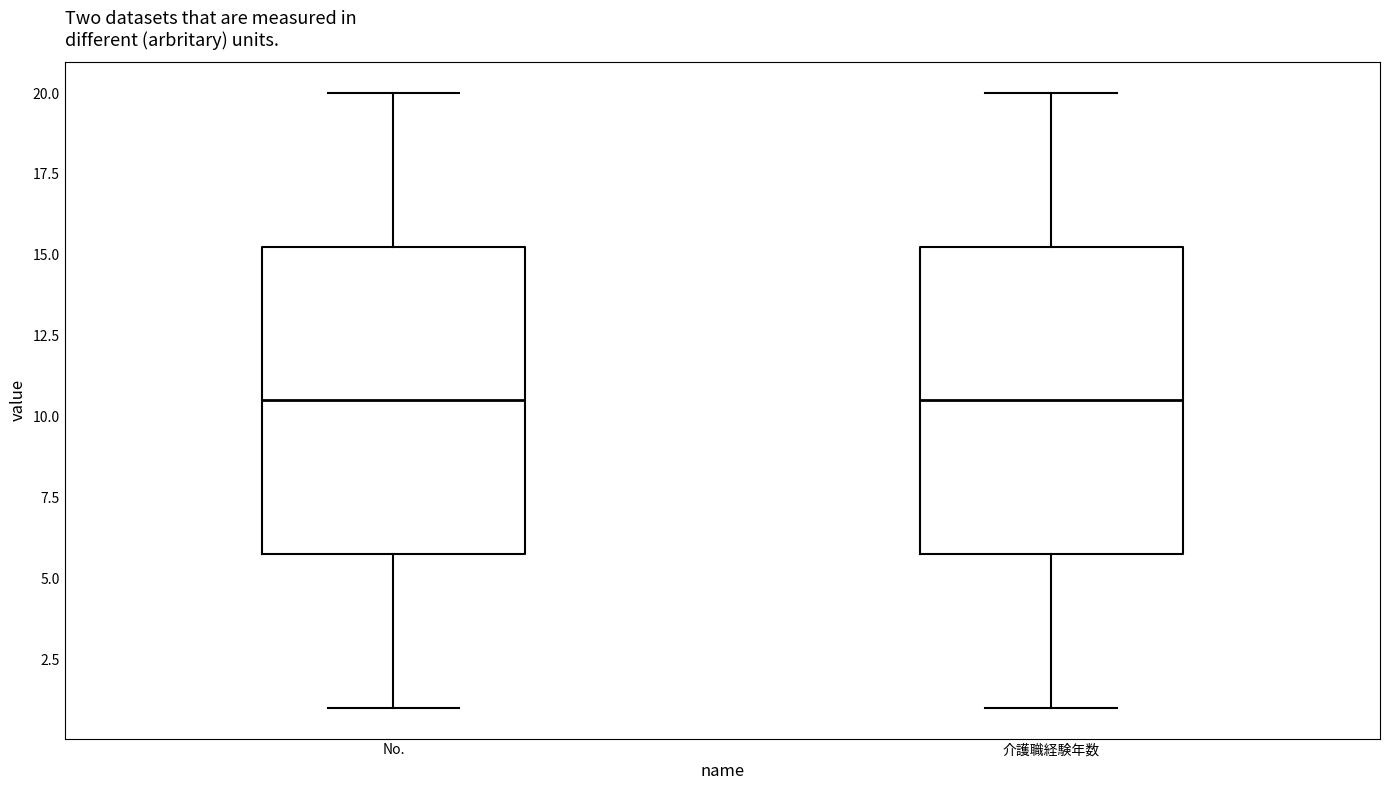

Reading left to right, transcribe this box plot: for each box, give where its median line is, the range the box spans, and where its two whiskers end, as read against the y-axis. The values are not printed on the chart, so give them approximately, as read against the axis.

No.: median 10.5, box 6.0 to 15.5, whiskers 1.0 to 20.0
介護職経験年数: median 10.5, box 6.0 to 15.5, whiskers 1.0 to 20.0